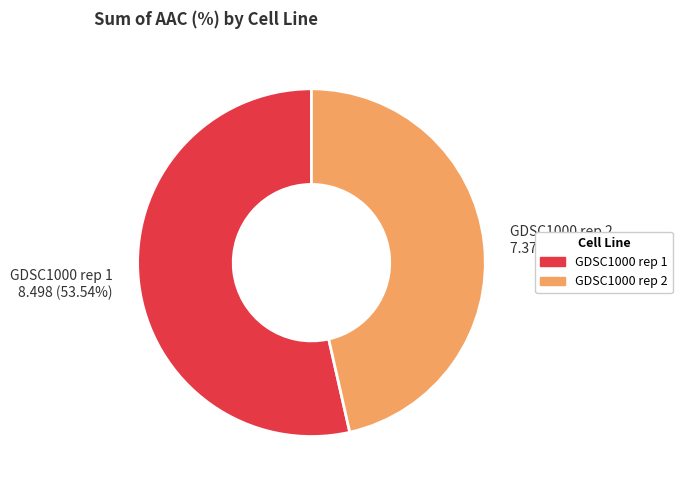

To the nearest percent, what portion does GDSC1000 rep 1 represent?

54%